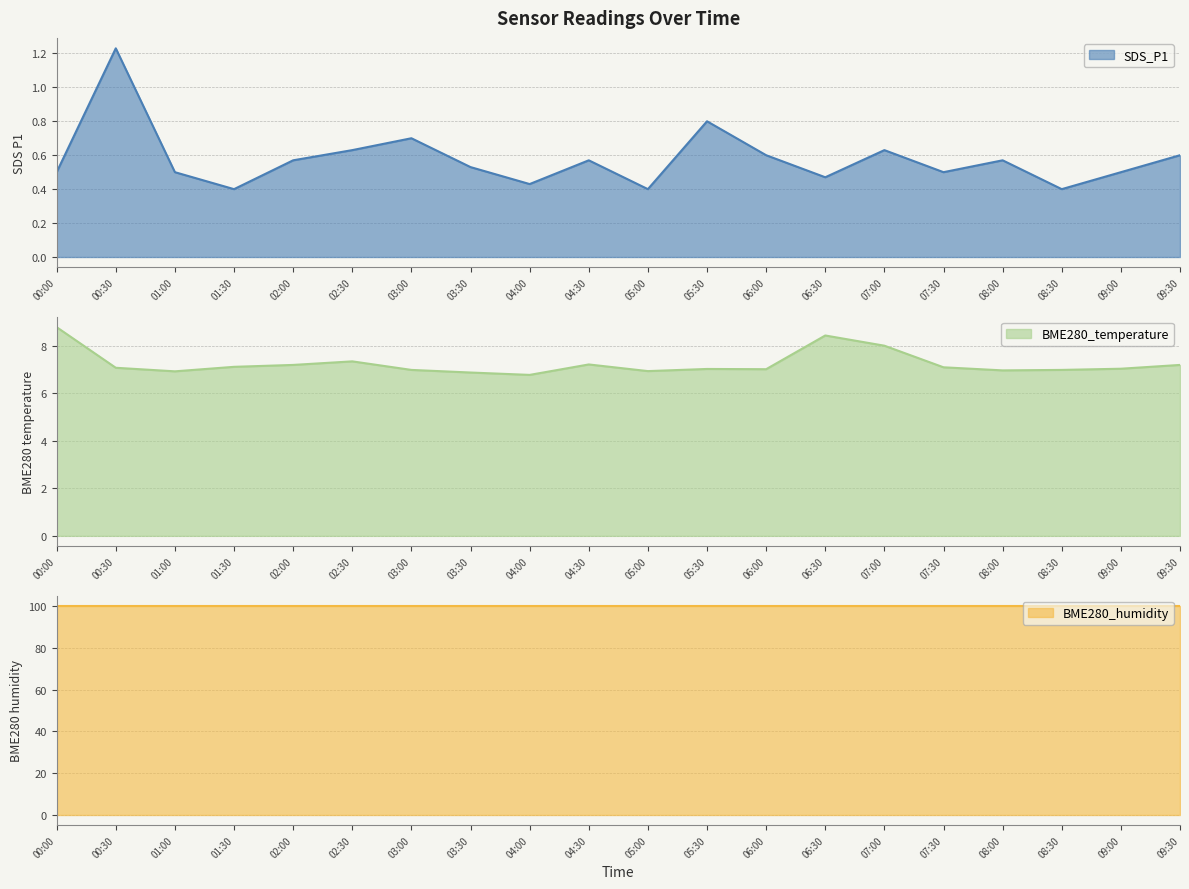

What is the approximate value of SDS_P1 at 02:00?

0.6